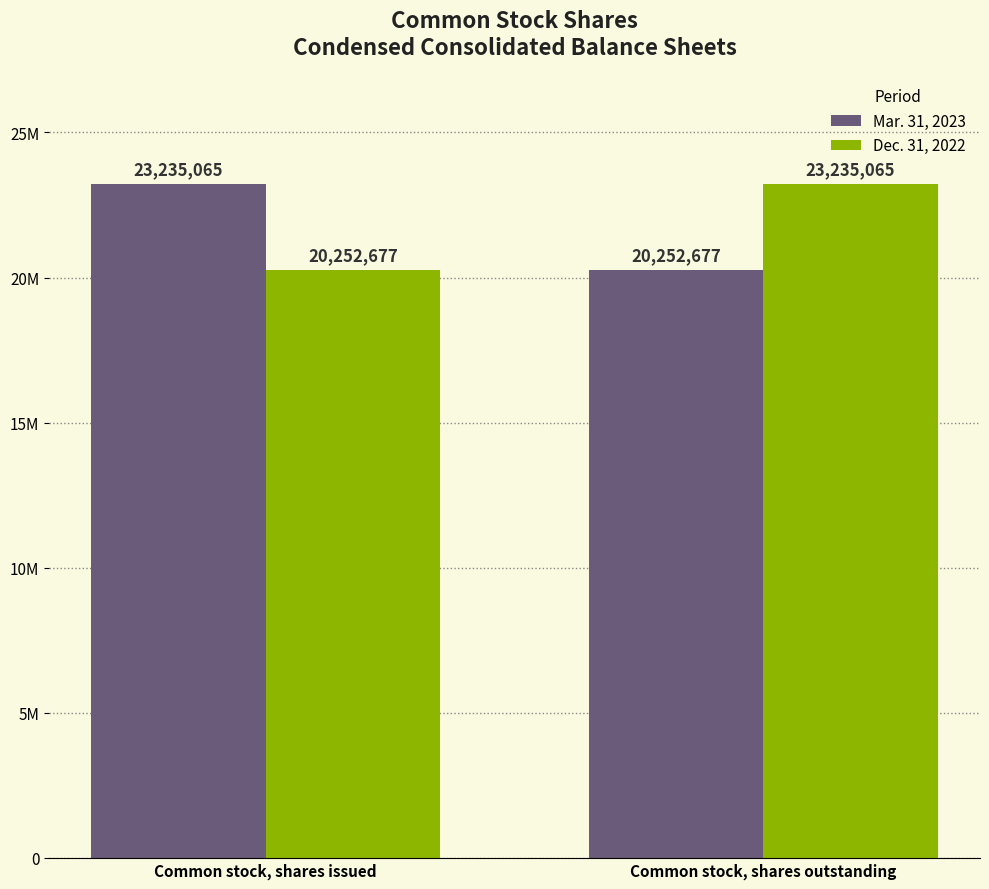

Which series has the largest range (max minus min)?

Mar. 31, 2023